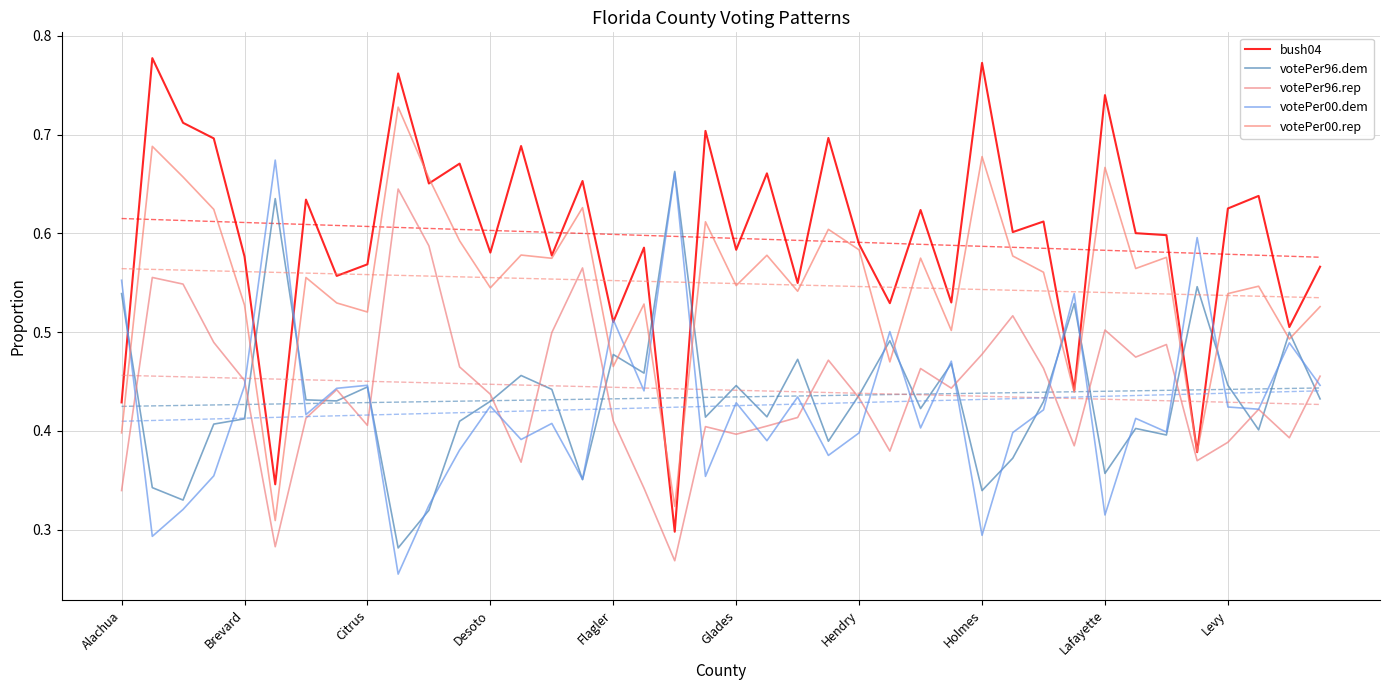

How many intersections are there between votePer96.dem and votePer00.dem?

22